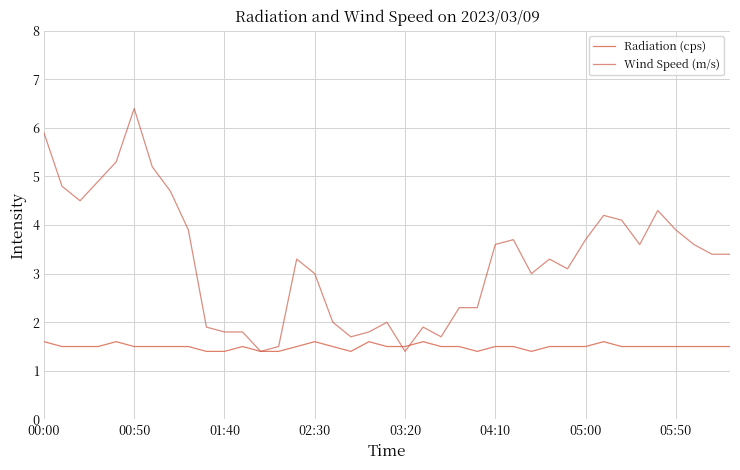

At which category is the sum across all series the highest?

00:50